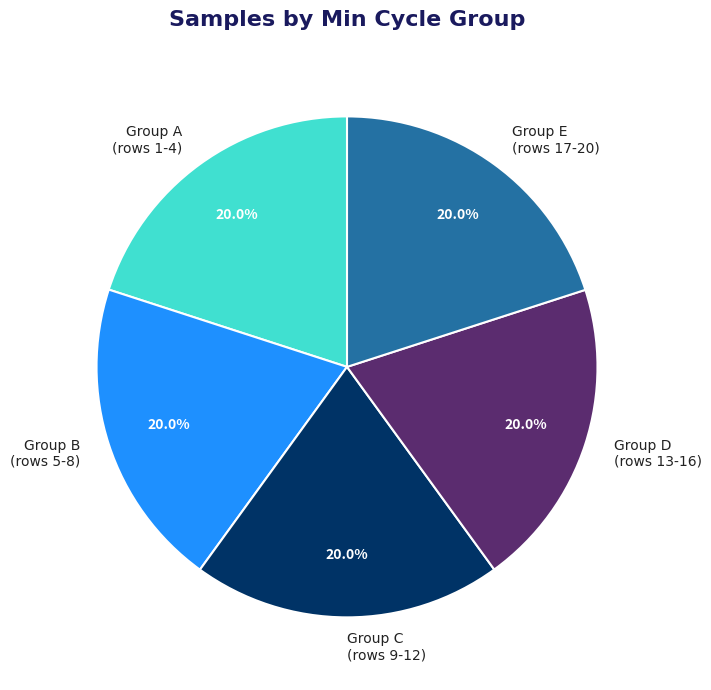

Do Group E (rows 17-20) and Group C (rows 9-12) together represent more than half of the pie?

No